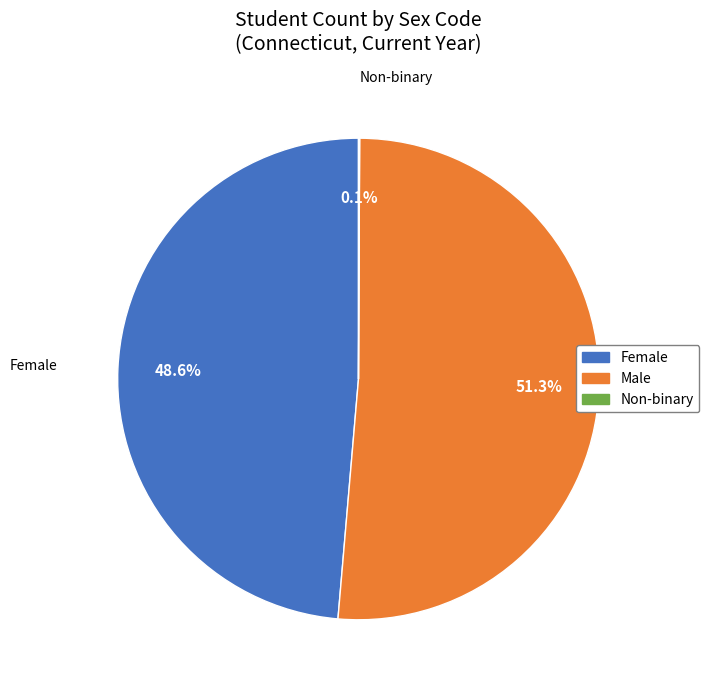

What is the largest slice in the pie chart?

Male